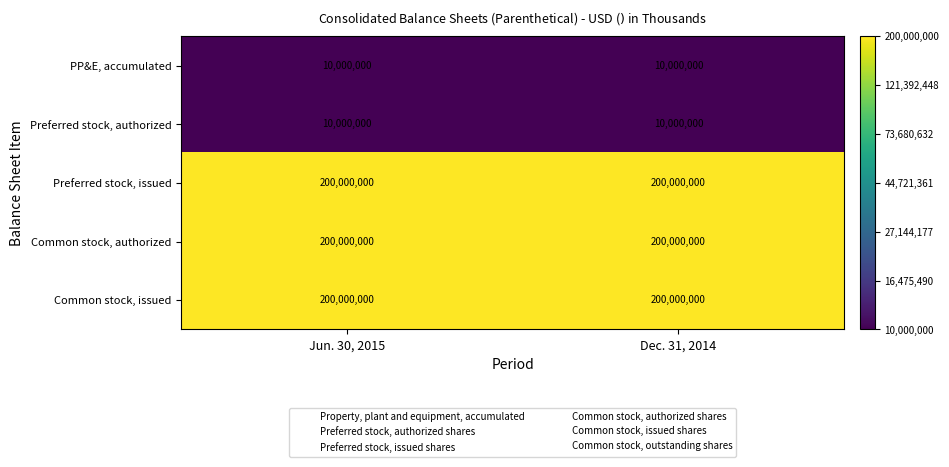

Reading left to right, list all the values displayed in this chart.

PP&E, accumulated: 10000000	10000000
Preferred stock, authorized: 10000000	10000000
Preferred stock, issued: 200000000	200000000
Common stock, authorized: 200000000	200000000
Common stock, issued: 200000000	200000000